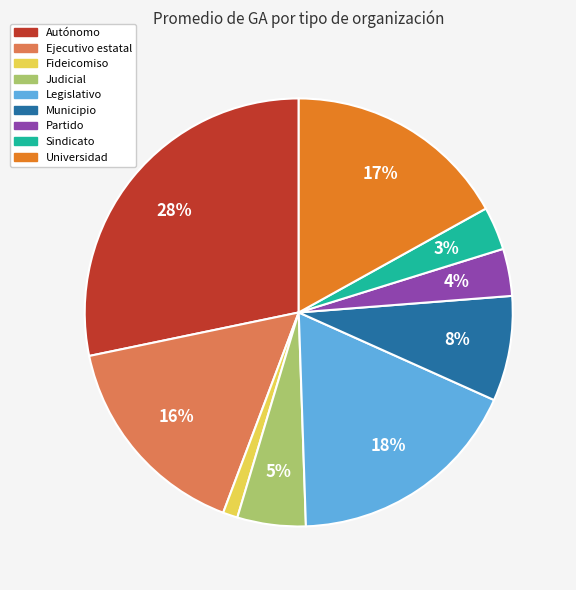

Does Universidad account for over 50% of the chart?

No